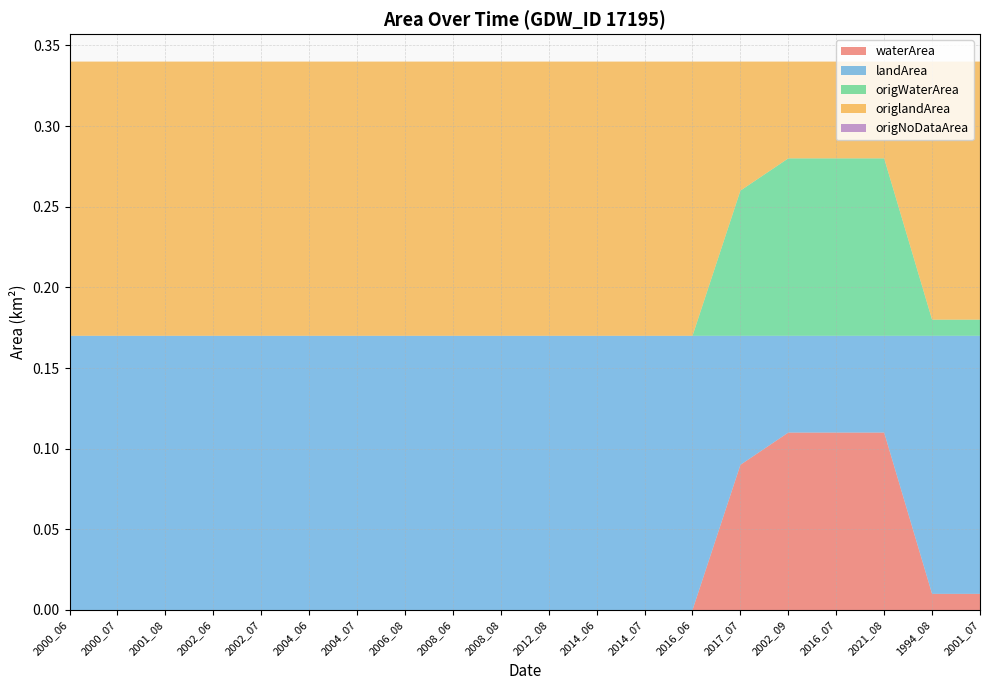

Reading right to left, extract all data points from this chart.

waterArea: 0.0	0.0	0.1	0.1	0.1	0.1	0.0	0.0	0.0	0.0	0.0	0.0	0.0	0.0	0.0	0.0	0.0	0.0	0.0	0.0
landArea: 0.2	0.2	0.1	0.1	0.1	0.1	0.2	0.2	0.2	0.2	0.2	0.2	0.2	0.2	0.2	0.2	0.2	0.2	0.2	0.2
origWaterArea: 0.0	0.0	0.1	0.1	0.1	0.1	0.0	0.0	0.0	0.0	0.0	0.0	0.0	0.0	0.0	0.0	0.0	0.0	0.0	0.0
origlandArea: 0.2	0.2	0.1	0.1	0.1	0.1	0.2	0.2	0.2	0.2	0.2	0.2	0.2	0.2	0.2	0.2	0.2	0.2	0.2	0.2
origNoDataArea: 0.0	0.0	0.0	0.0	0.0	0.0	0.0	0.0	0.0	0.0	0.0	0.0	0.0	0.0	0.0	0.0	0.0	0.0	0.0	0.0